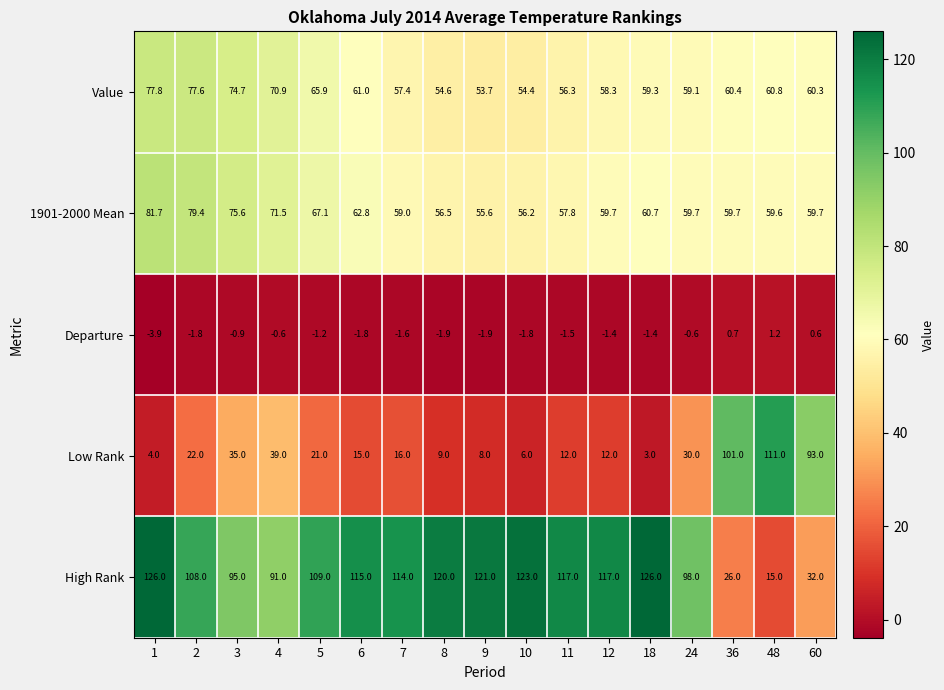

Between 3 and 4, which series saw the biggest shift?

1901-2000 Mean